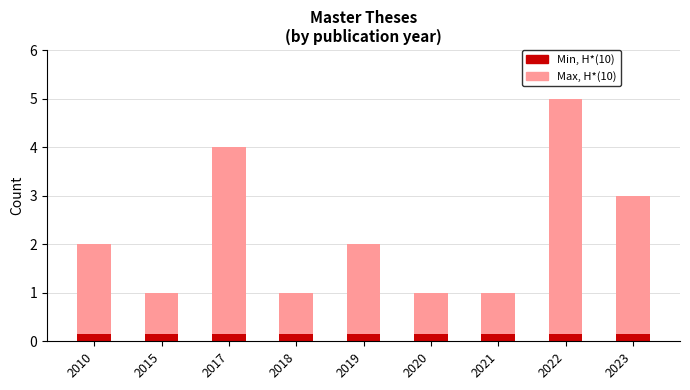

How many series are shown in this chart?

2